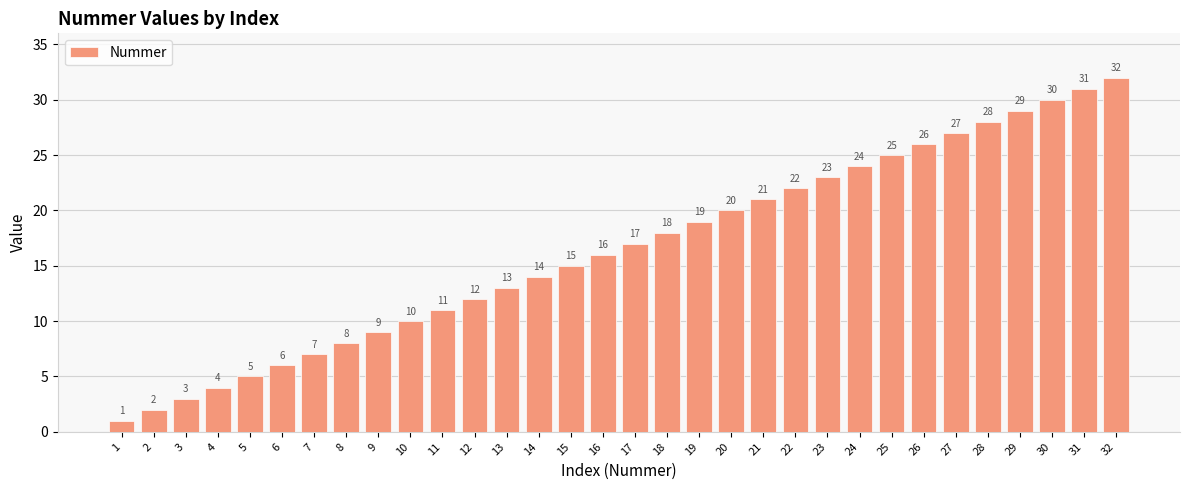

The value at 26 is 12. True or false?

False